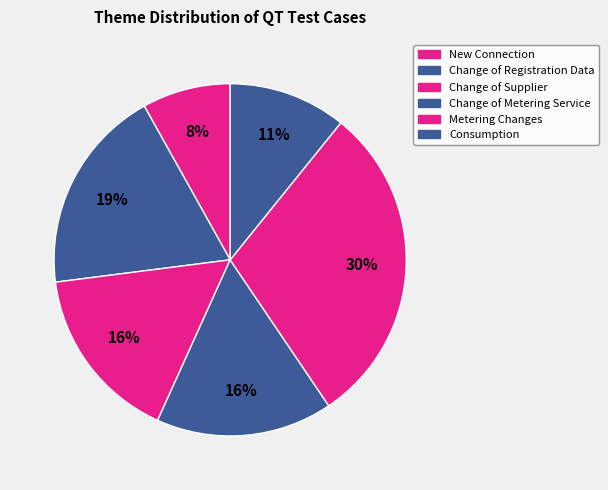

How many segments does this pie chart have?

6